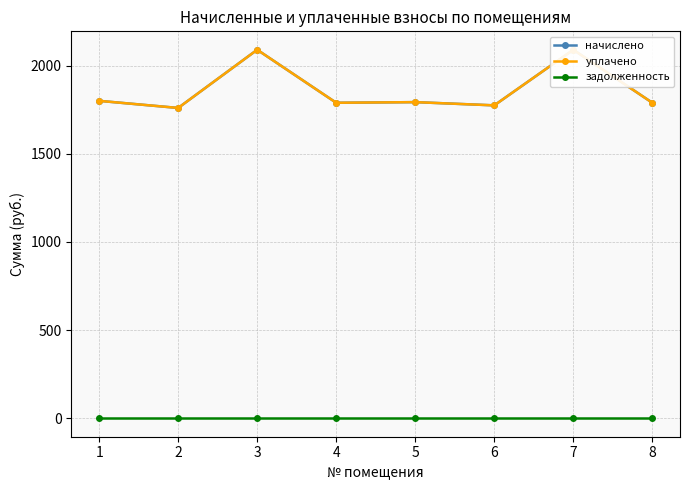

The value of уплачено at 5 is 1792.7. True or false?

True